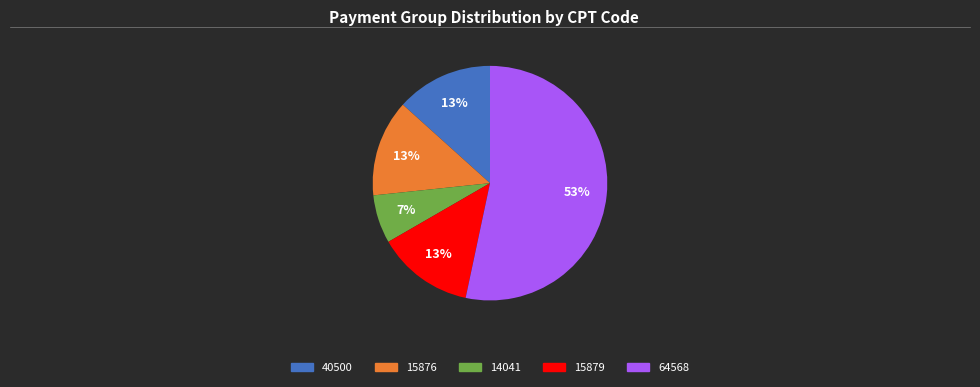

What is the ratio of the value at 14041 to the value at 40500?

0.5